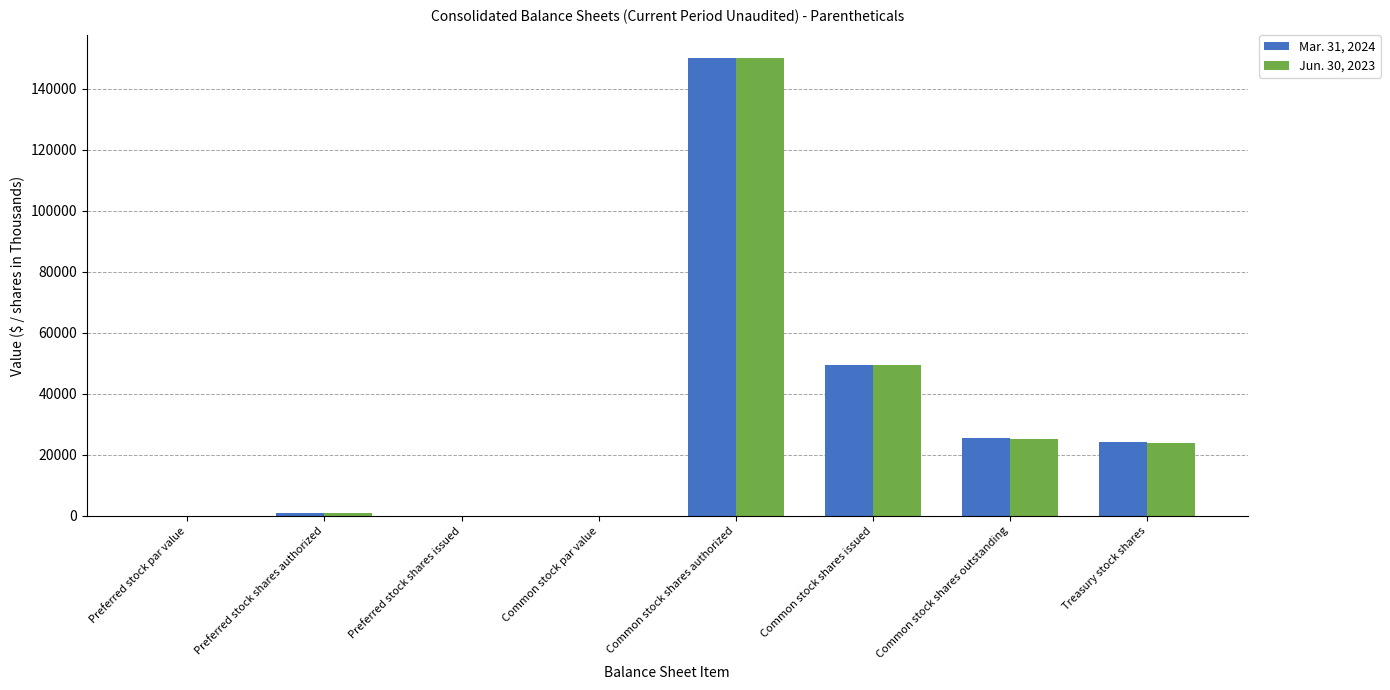

What is the sum of all Jun. 30, 2023 values?

249907.0